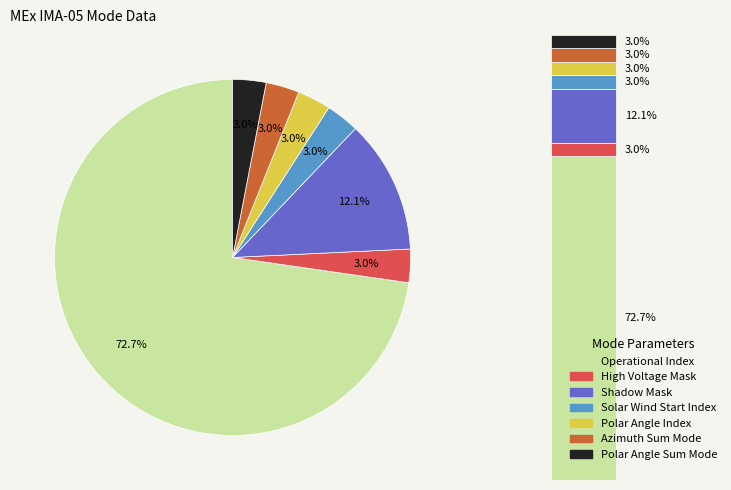

Combined, what portion of the pie is High Voltage Mask and Azimuth Sum Mode?

6.1%